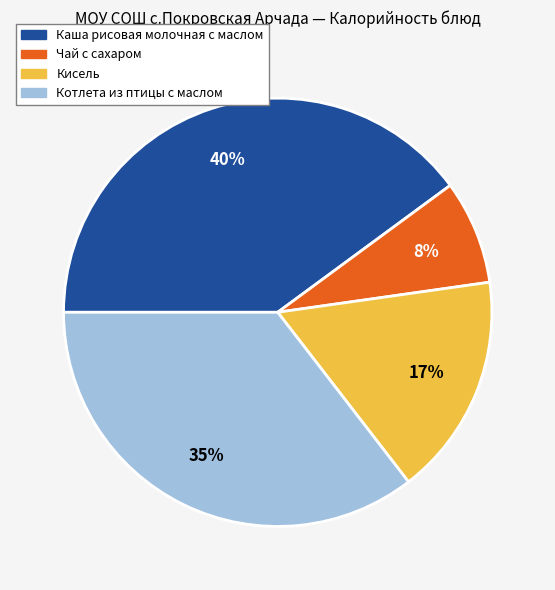

Is it true that Чай с сахаром is 8% of the pie?

True